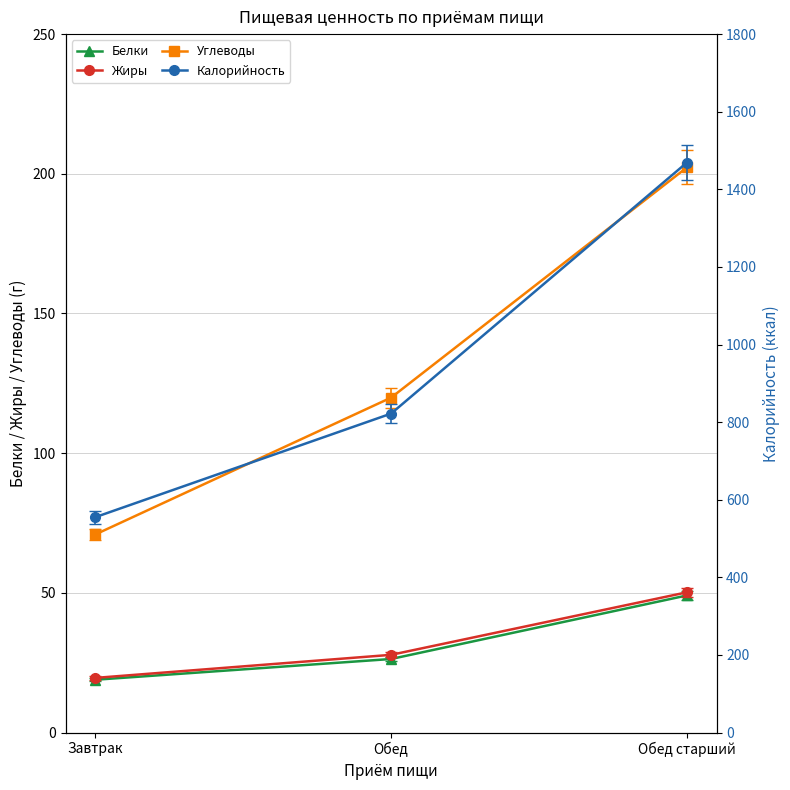

Which series has the largest range (max minus min)?

Калорийность